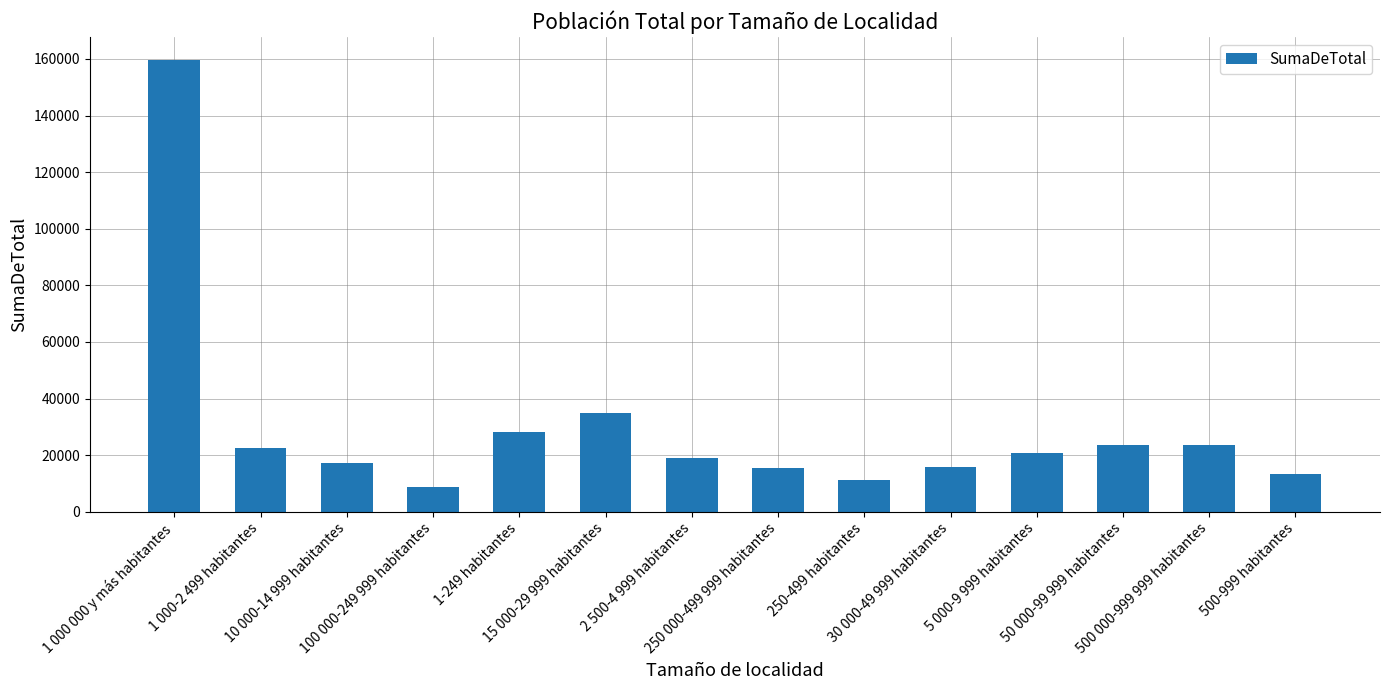

The chart shows a value of 30294 at 5 000-9 999 habitantes. True or false?

False